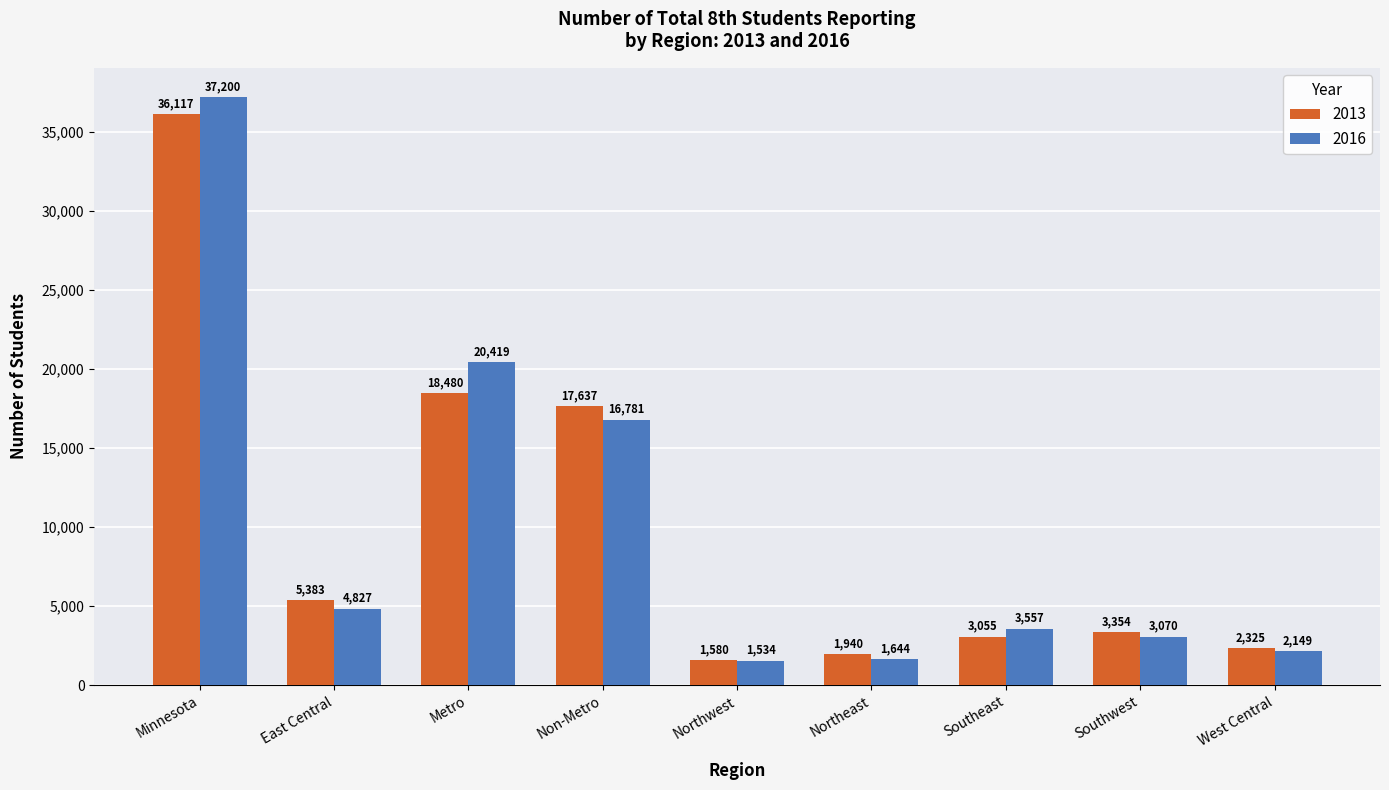

What is the label of the 9th bar from the right?

Minnesota